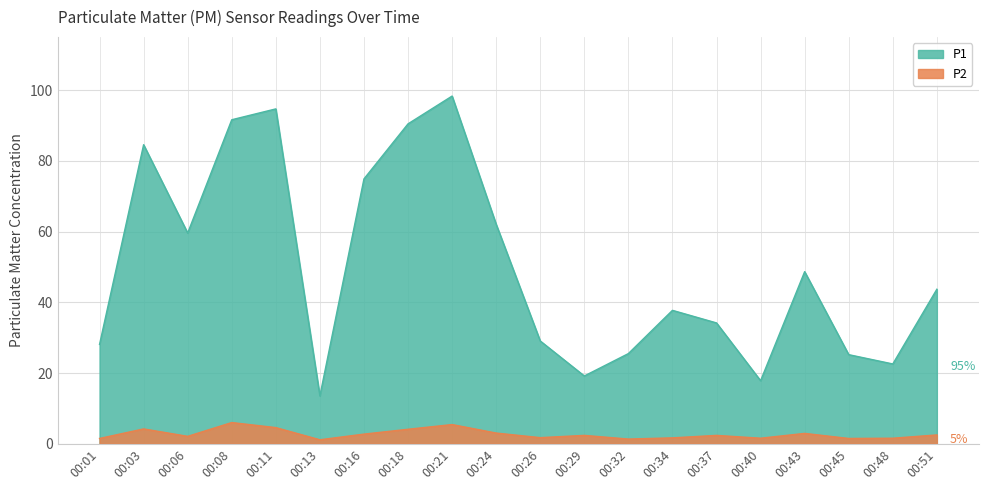

True or false: P1 and P2 intersect in this chart.

False